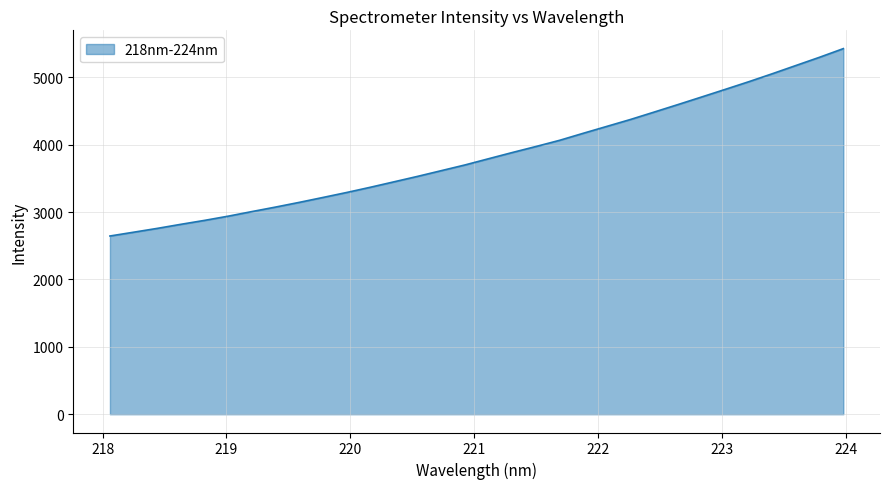

What is the smallest value displayed?

2644.6